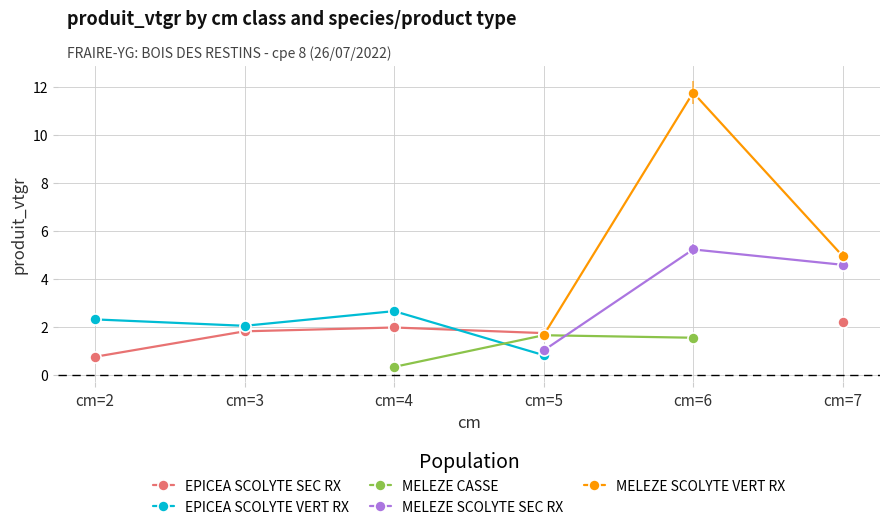

How many positive values does the EPICEA SCOLYTE VERT RX series have?

4